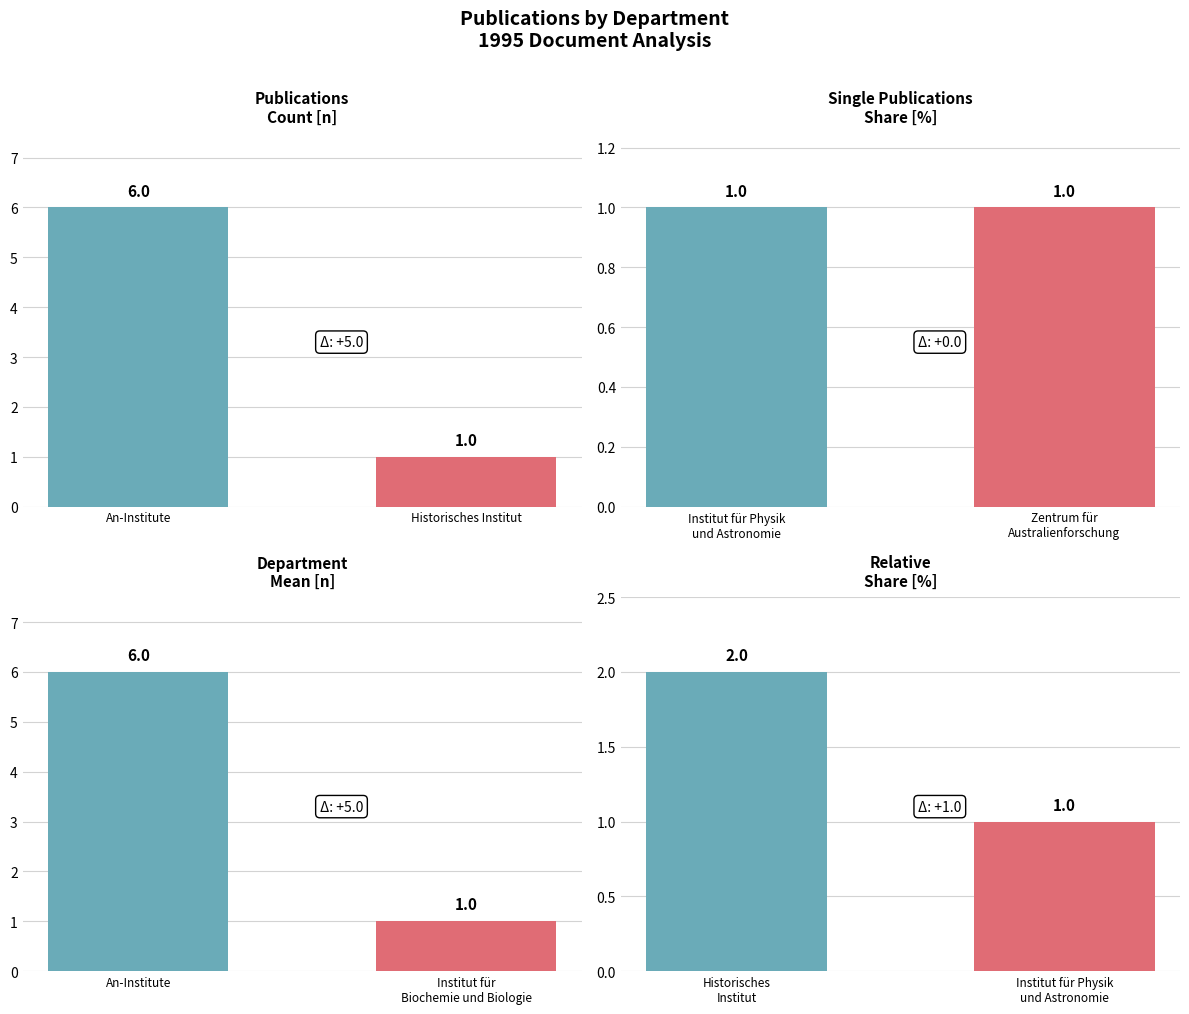

What is the average value?

2